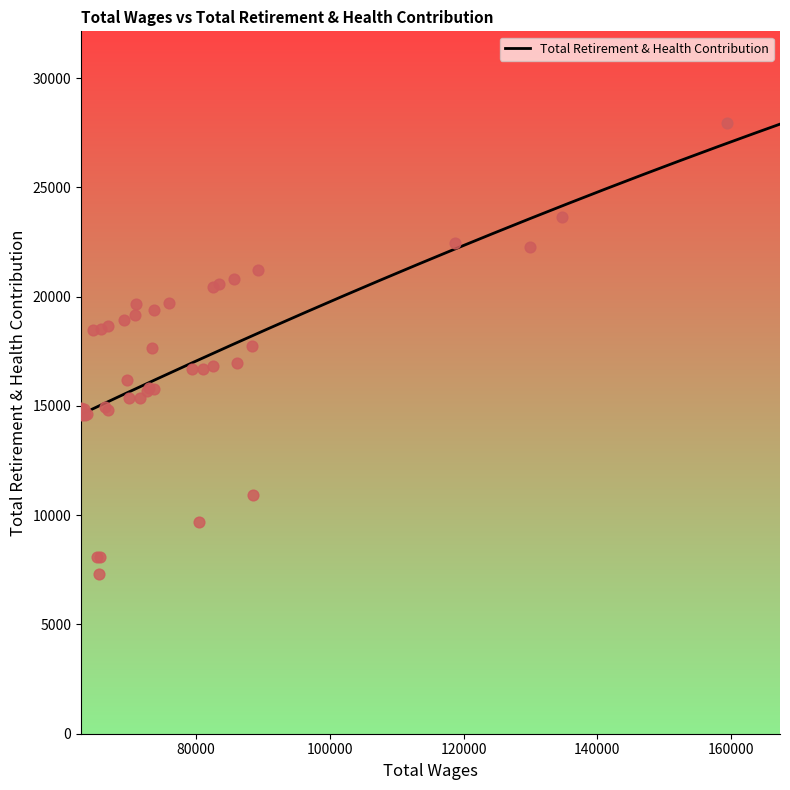

What is the change in value from 66864 to 65600?

-10547